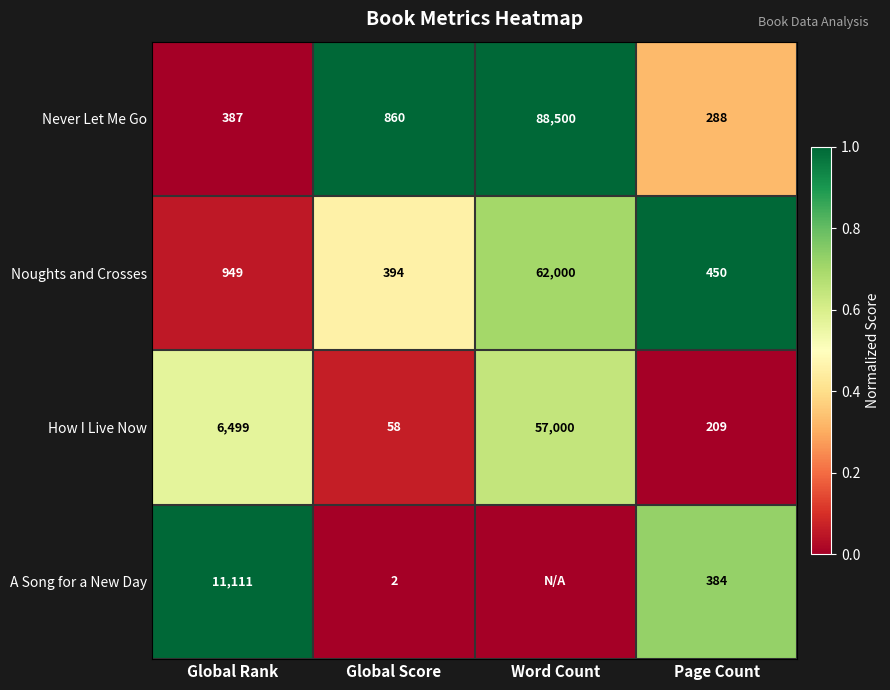

What is the approximate value of How I Live Now at Global Rank?

6499